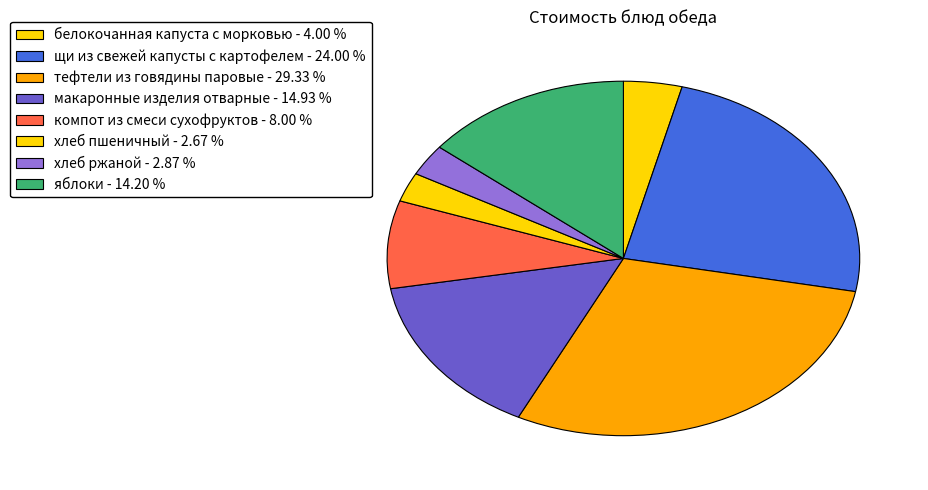

How many slices are in this pie chart?

8